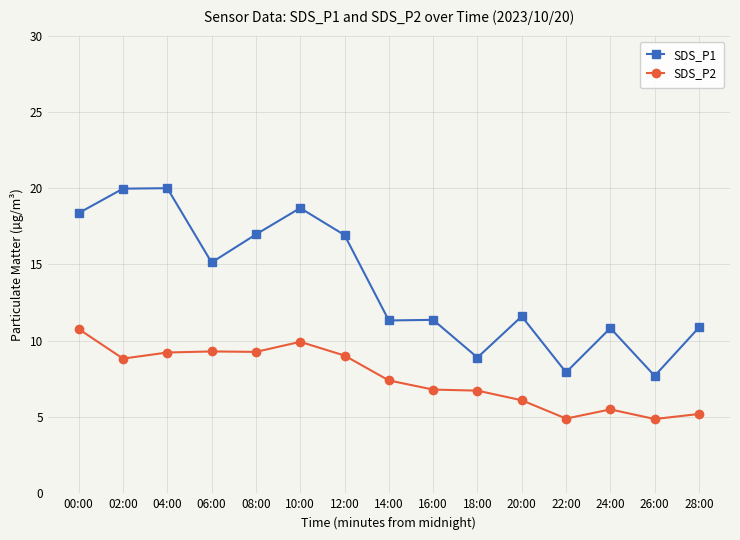

At which label does SDS_P2 first exceed 7?

00:00